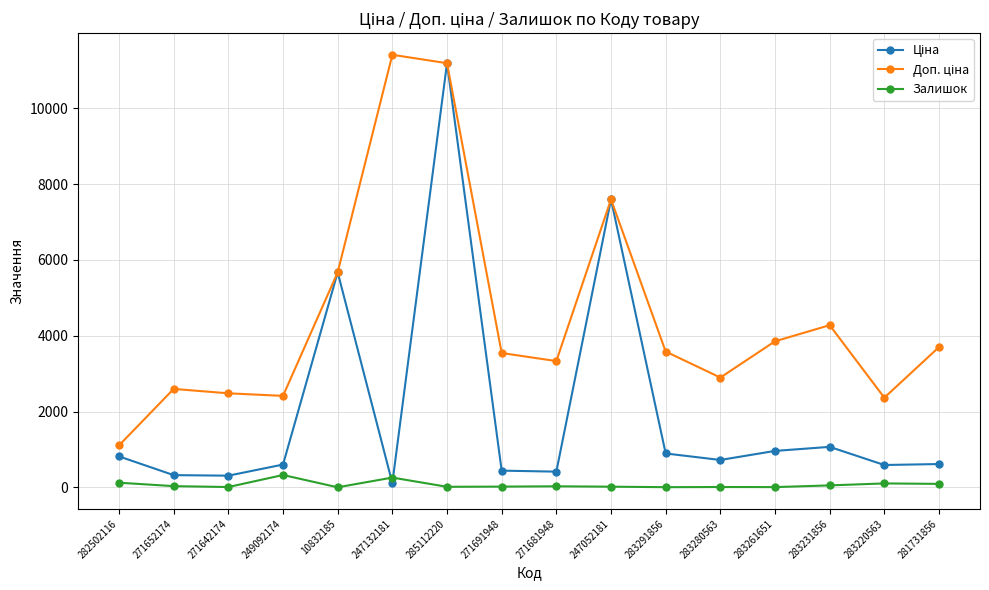

What is the highest value of the Залишок series?

328.0